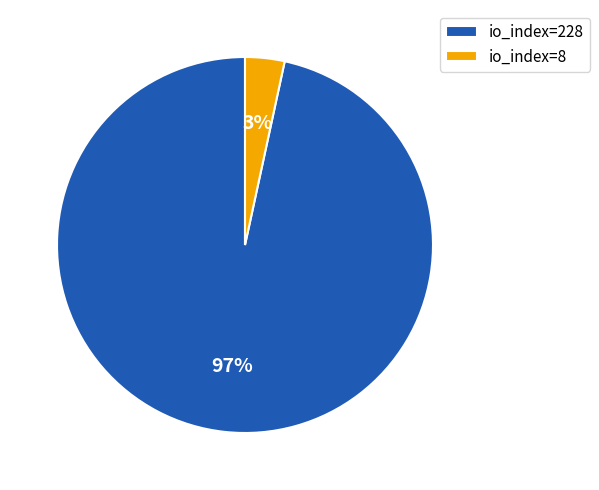

Do io_index=8 and io_index=228 together represent more than half of the pie?

Yes